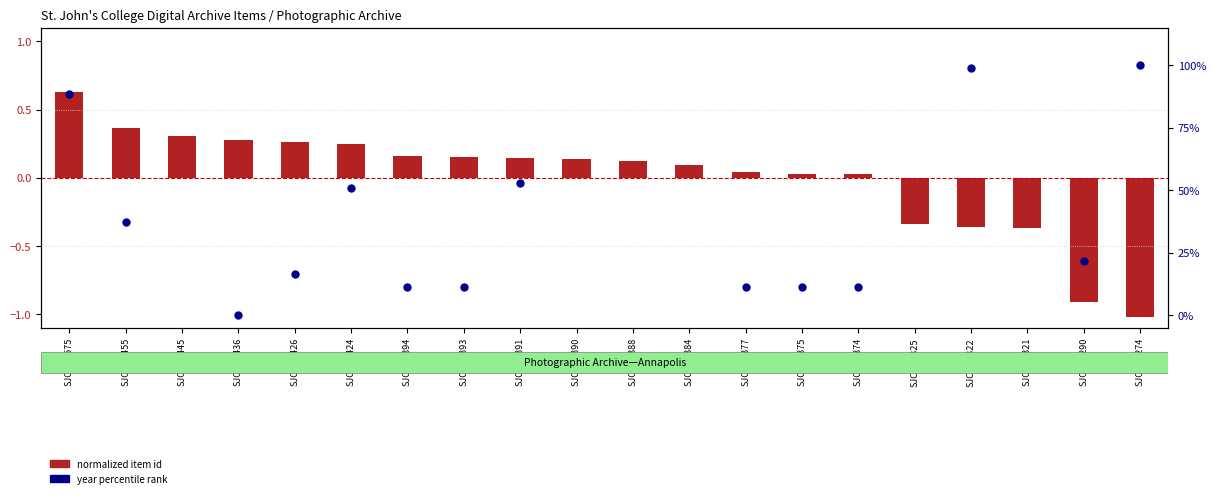

Which series has the largest total across all categories?

normalized item id